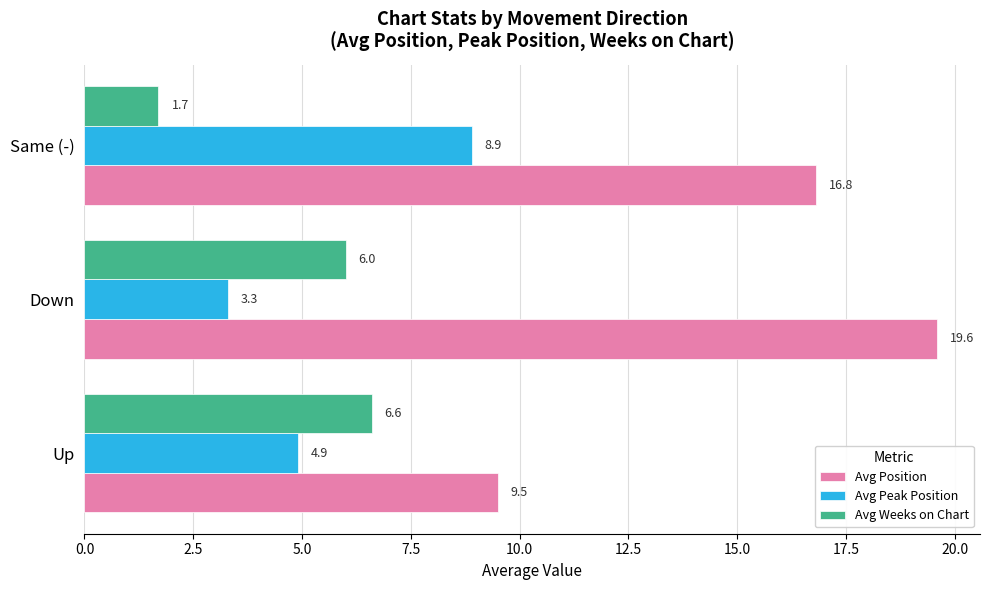

Which series has the largest total across all categories?

Avg Position